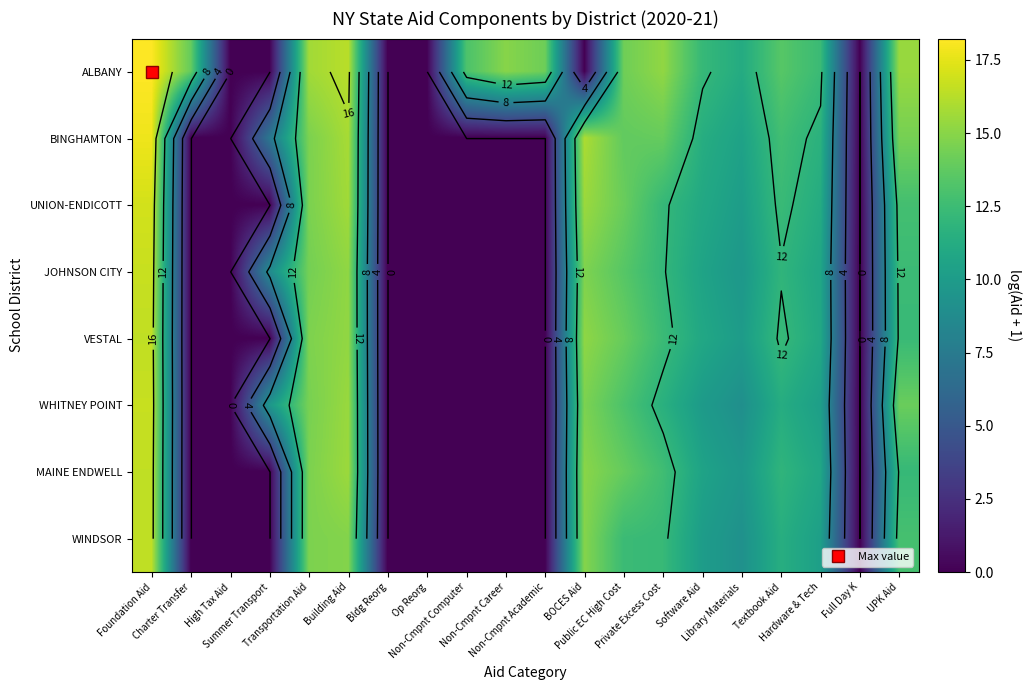

Rank the series at Public EC High Cost from highest to lowest value.

ALBANY, UNION-ENDICOTT, VESTAL, MAINE ENDWELL, BINGHAMTON, JOHNSON CITY, WHITNEY POINT, WINDSOR